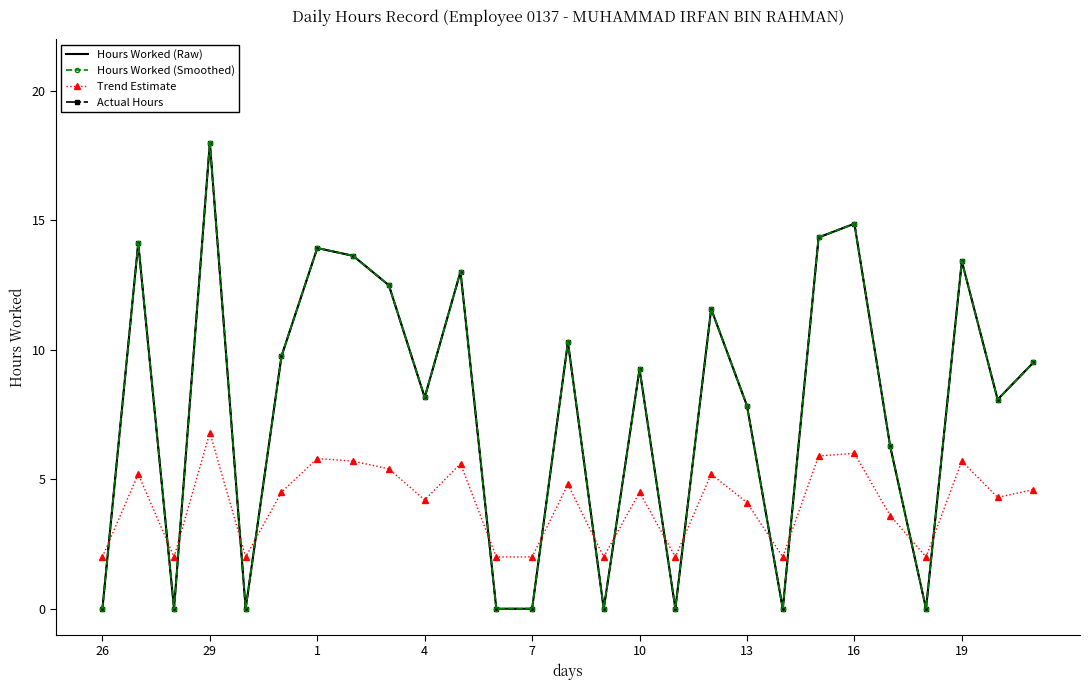

True or false: Hours Worked (Raw) and Hours Worked (Smoothed) intersect in this chart.

False